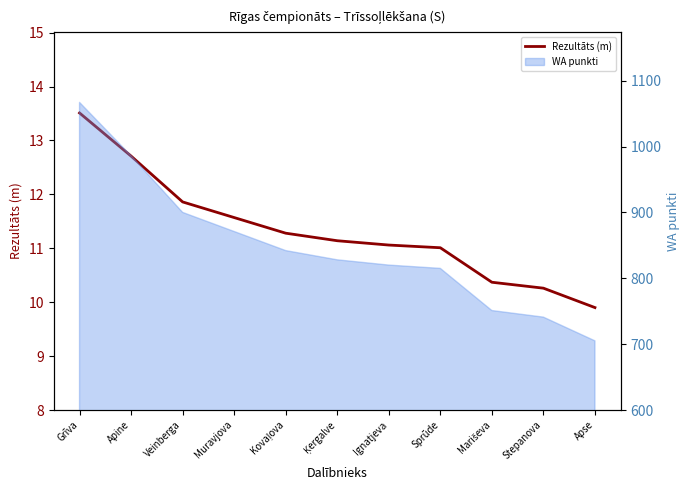

Which category has the lowest value across all series?

Apse